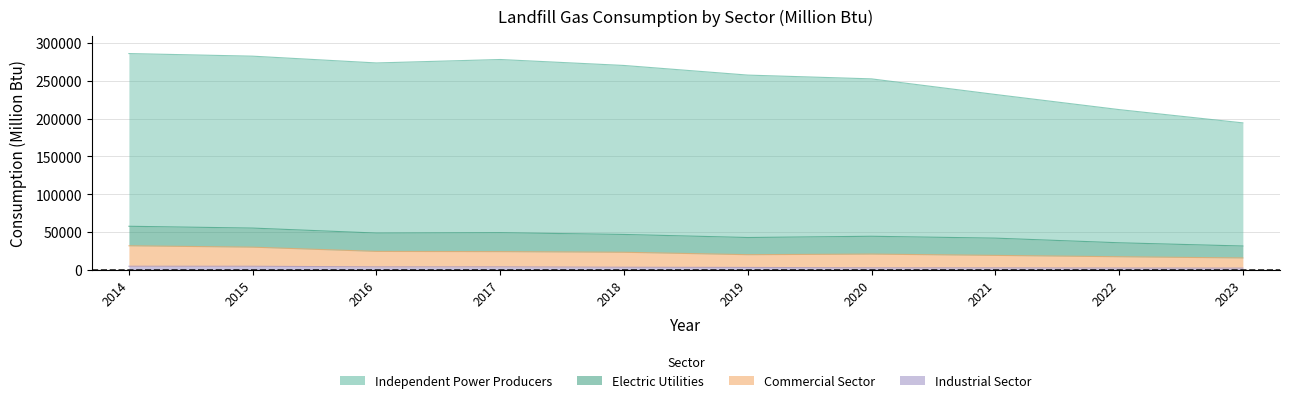

What is the value of the Commercial Sector point at the 5th from the left?

23142